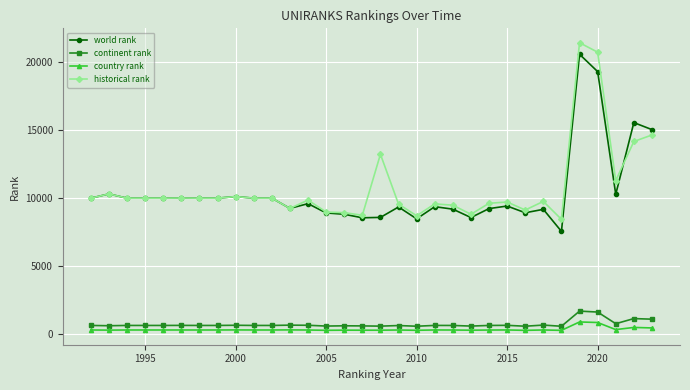

How many lines are shown in the chart?

4